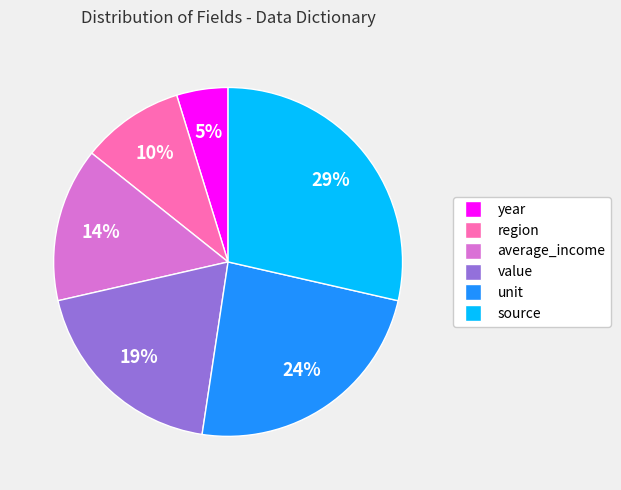

What percentage is the value slice, to the nearest percent?

19%